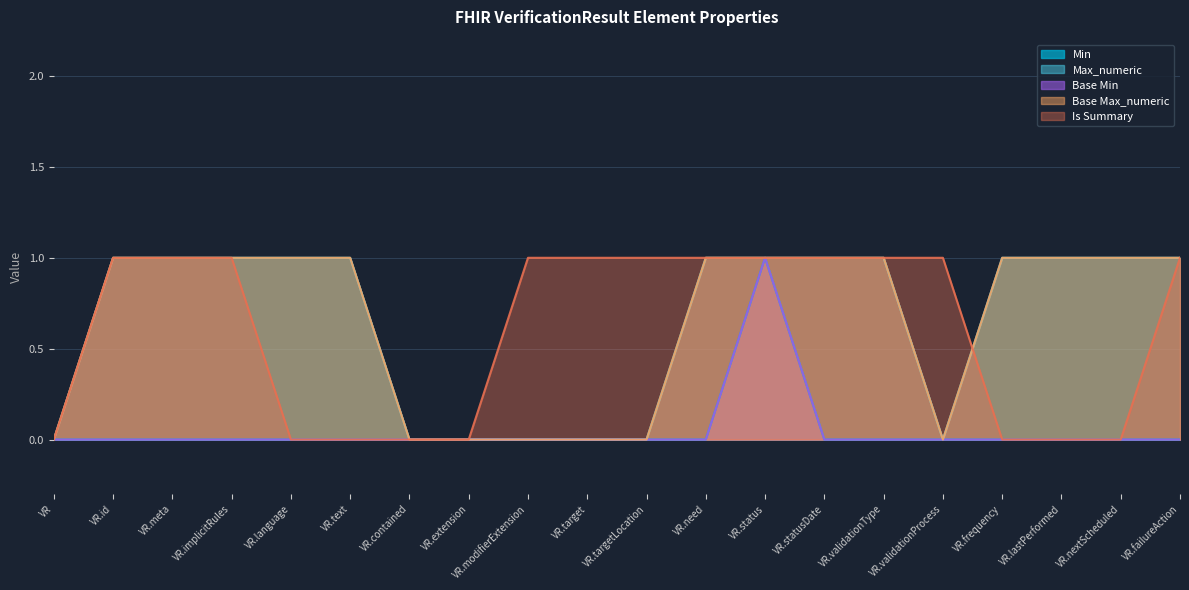

How many data points in Base Min are above 0?

1